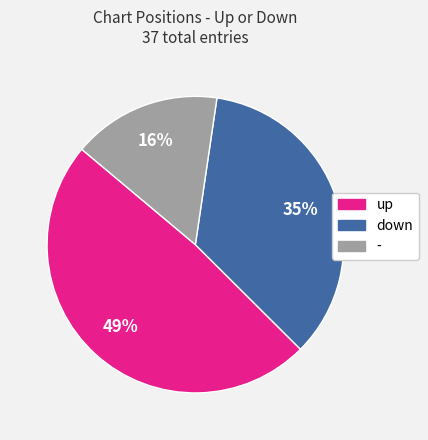

How many slices are in this pie chart?

3